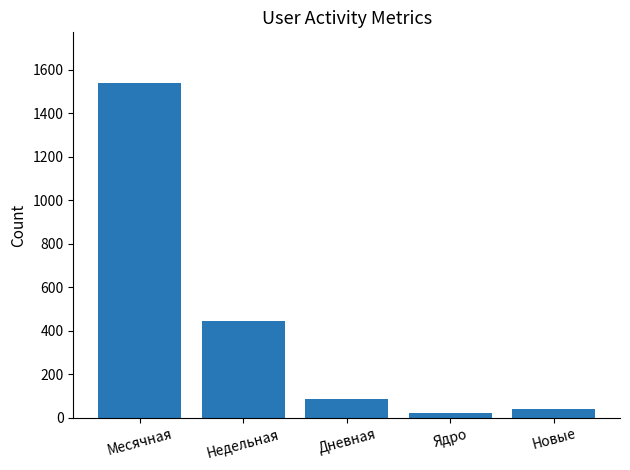

What is the sum of all values?

2131